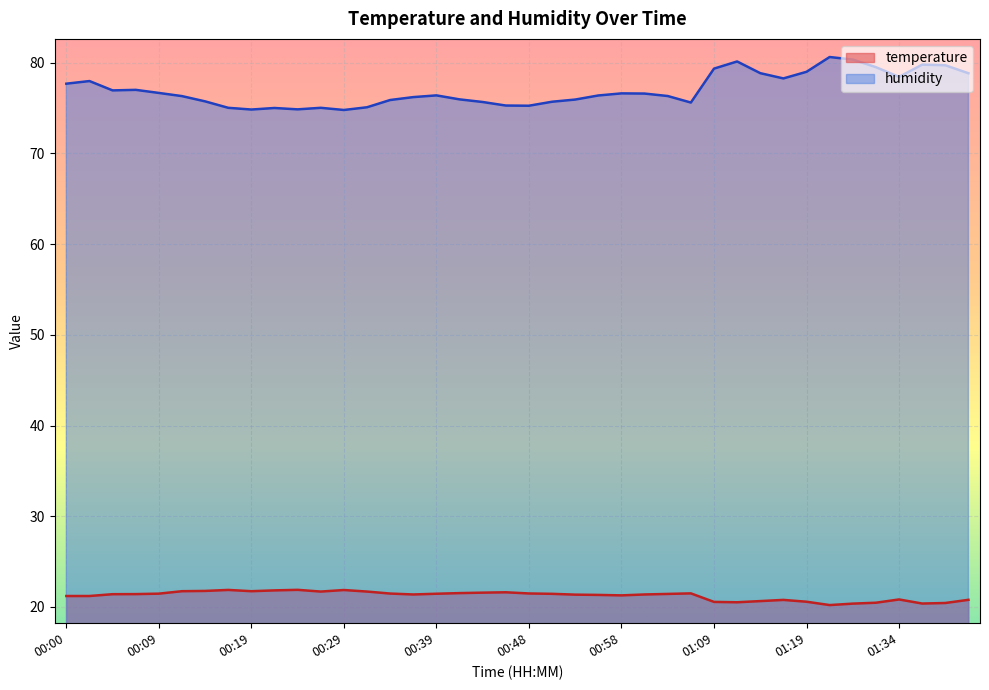

At which category does temperature reach its first local peak?

00:17